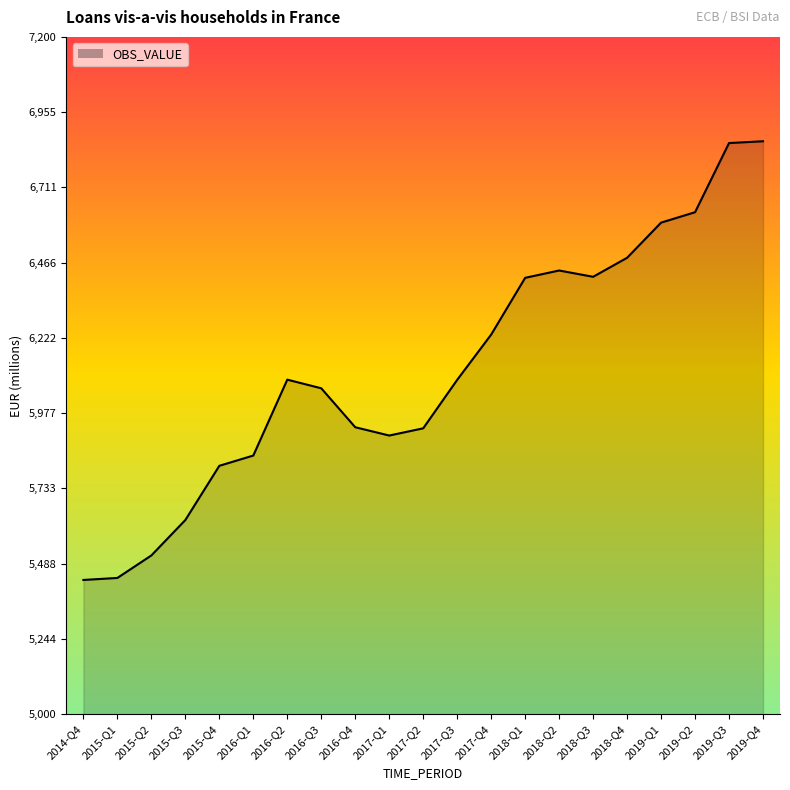

What is the maximum value shown in the chart?

6861.0